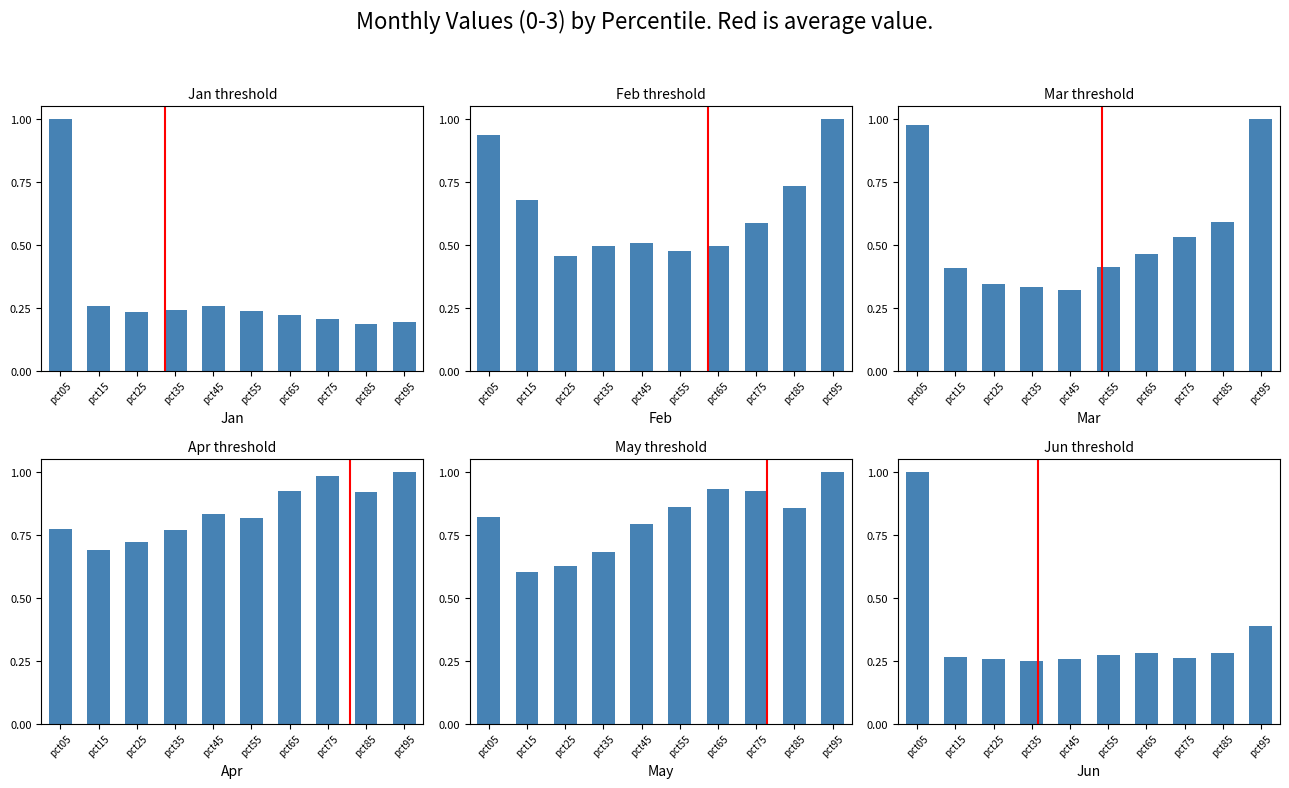

What is the value of the May bar at the 3rd from the left?

0.6